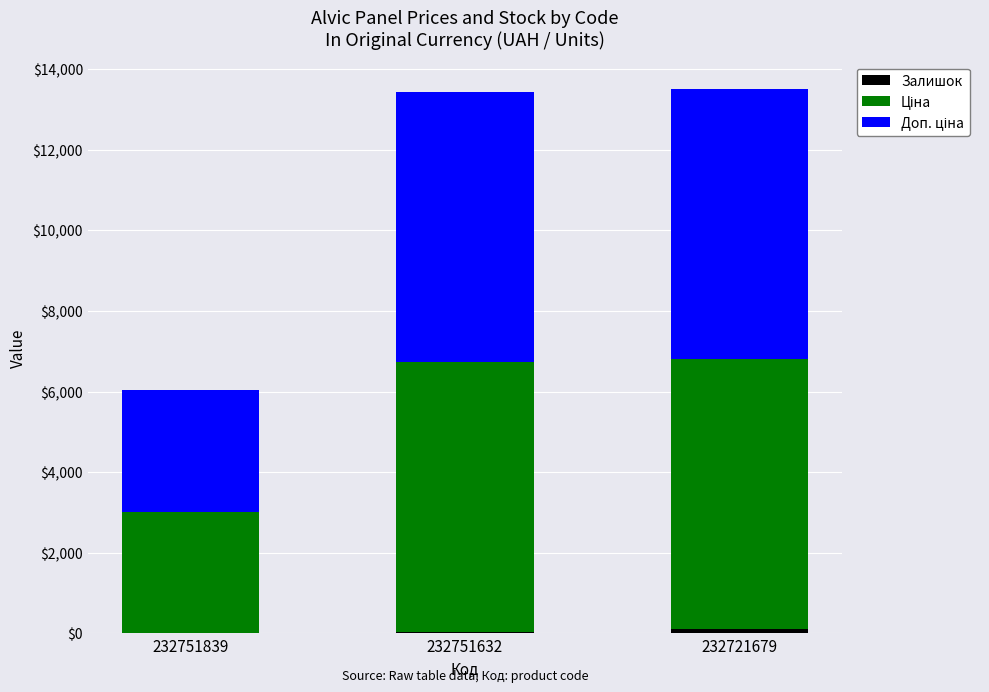

At 232751839, list the series in order from largest to smallest.

Доп. ціна, Ціна, Залишок